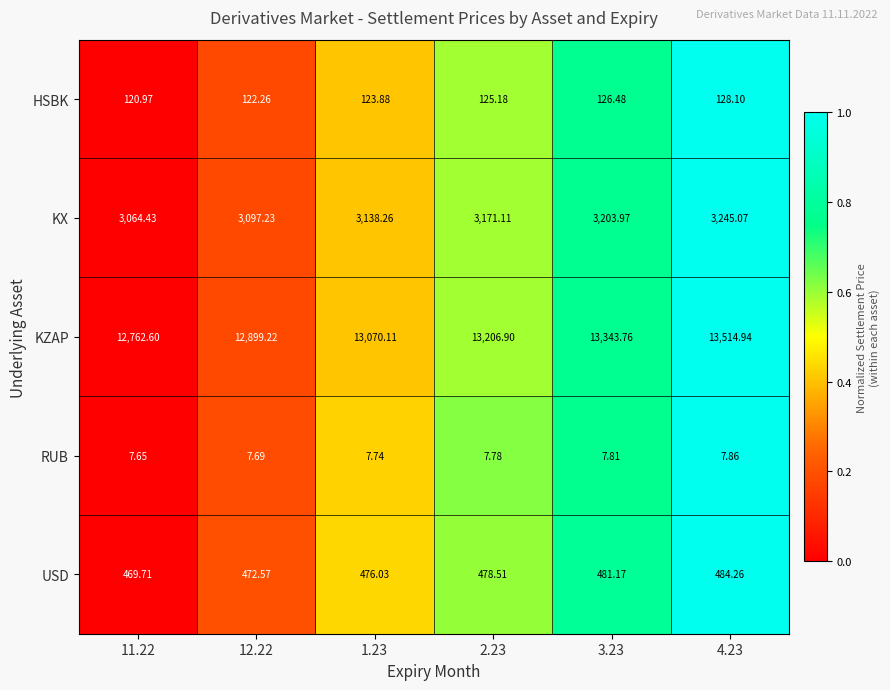

List the series in order of their peak value, highest first.

KZAP, KX, USD, HSBK, RUB